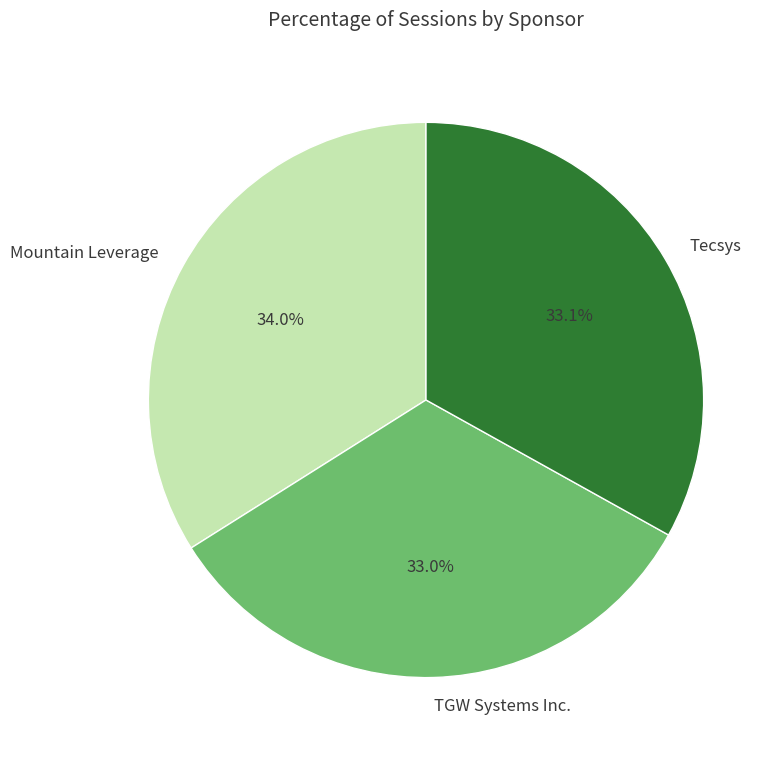

To the nearest percent, what portion does Mountain Leverage represent?

34%